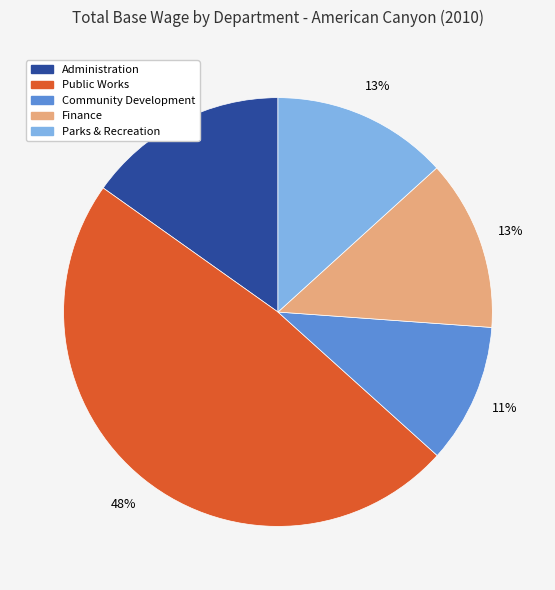

To the nearest percent, what is the average slice percentage?

20%